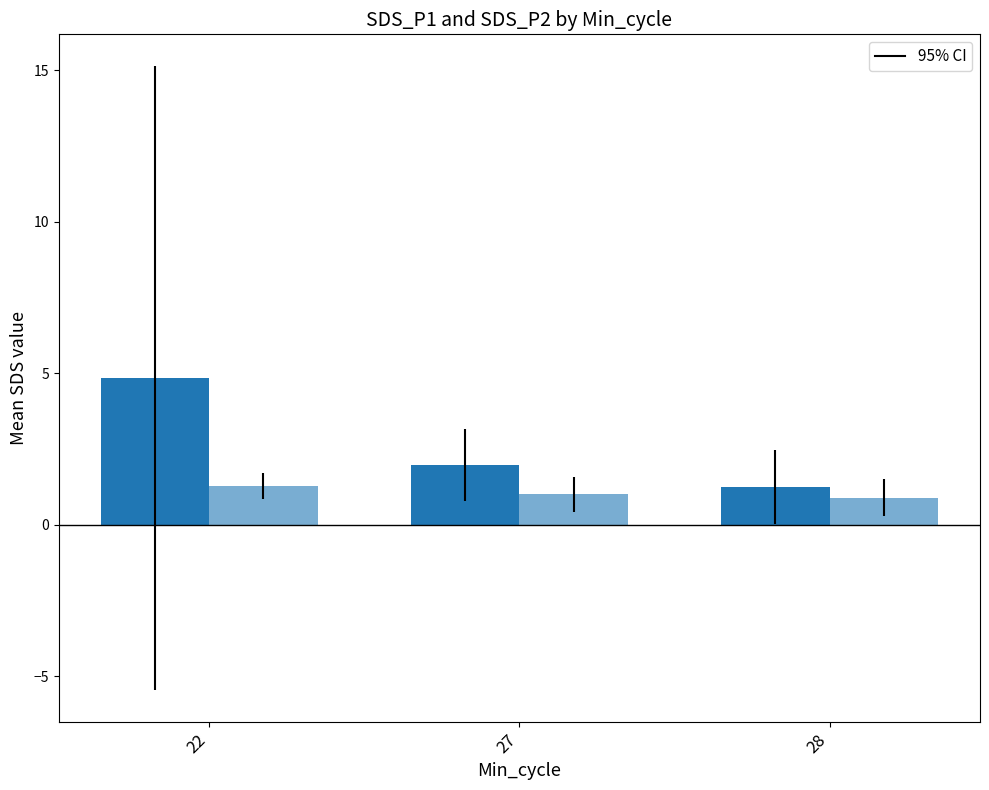

Reading left to right, what are all the values shown in this chart?

SDS_P1: 4.8	2.0	1.2
SDS_P2: 1.3	1.0	0.9